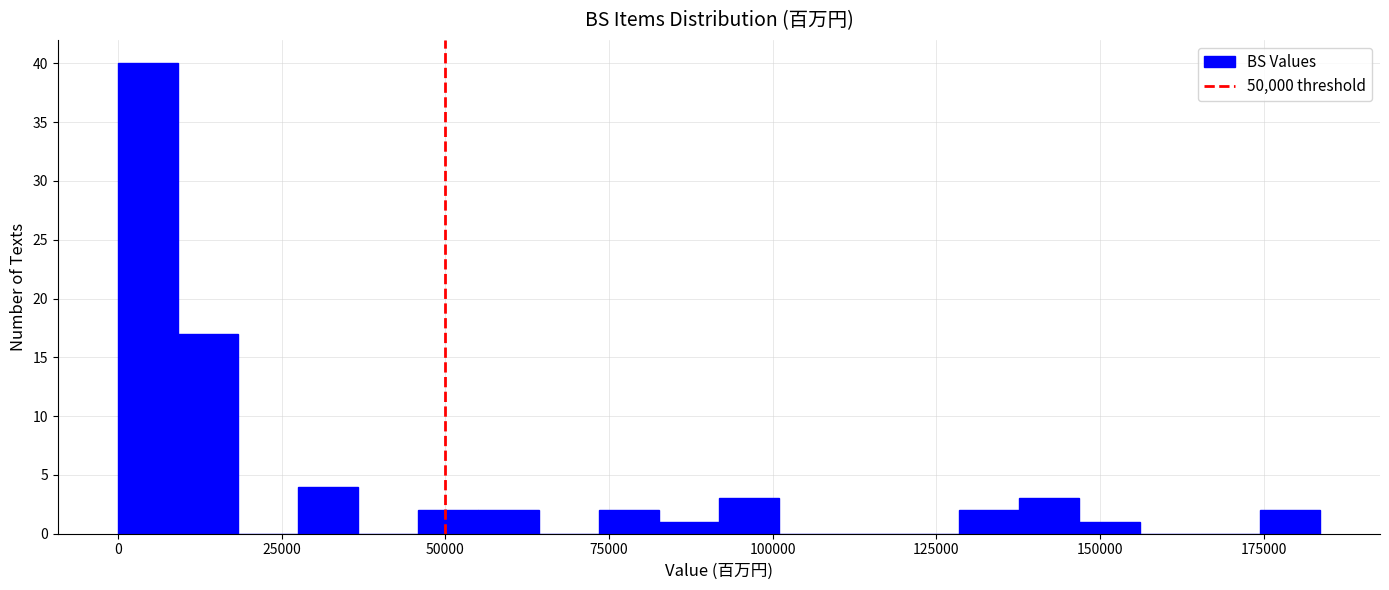

Around what value on the x-axis is the tallest bar? Give the approximate position of its centre, as read against the axis.

5000